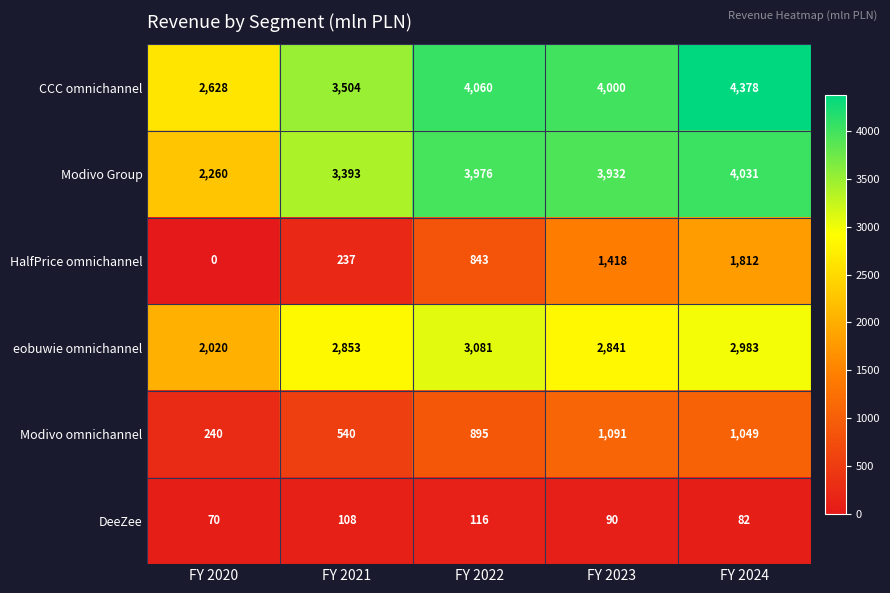

At which label is DeeZee closest to 93?

FY 2023